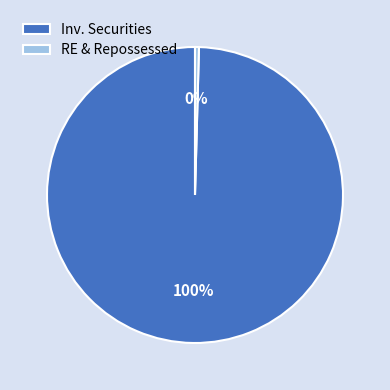

Does any single category account for the majority?

Yes